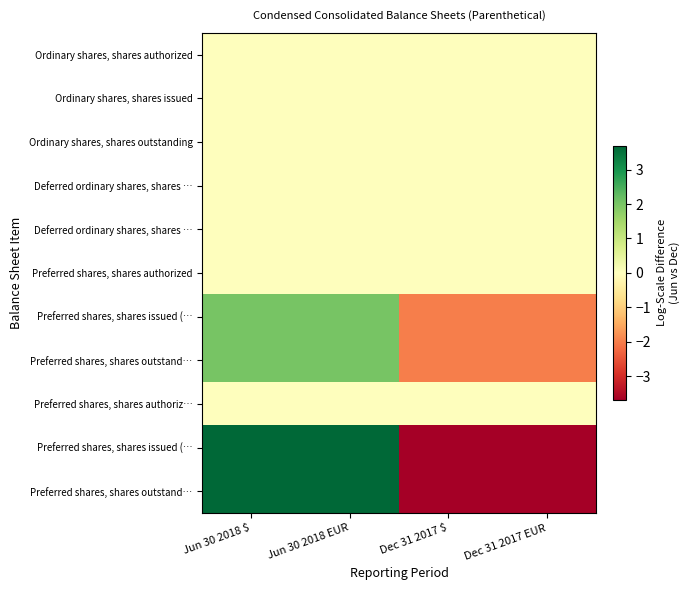

What is the difference between the highest and lowest values at Dec 31 2017 EUR?

3.7